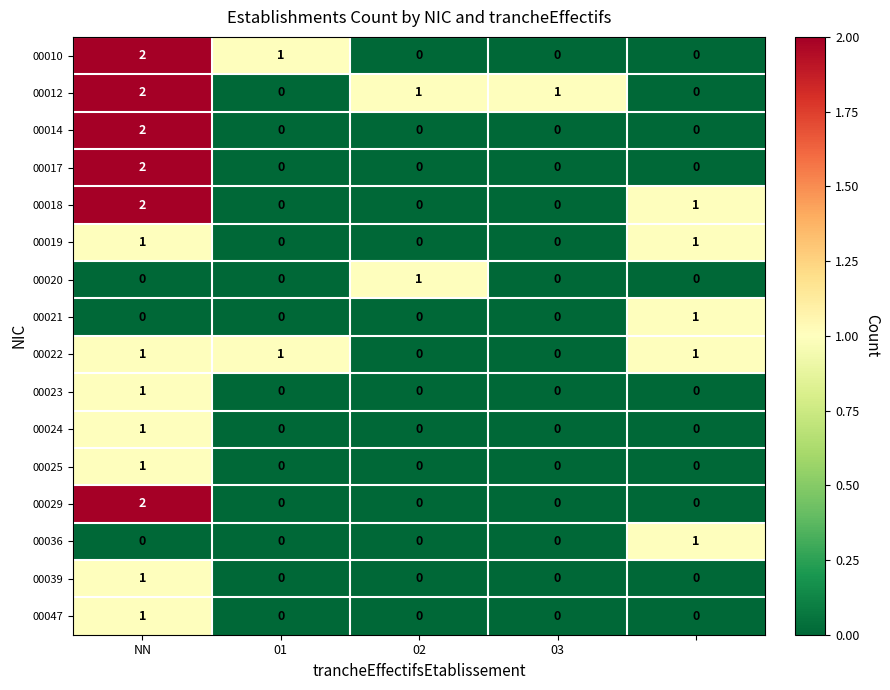

At how many categories does at least one series exceed 0?

5